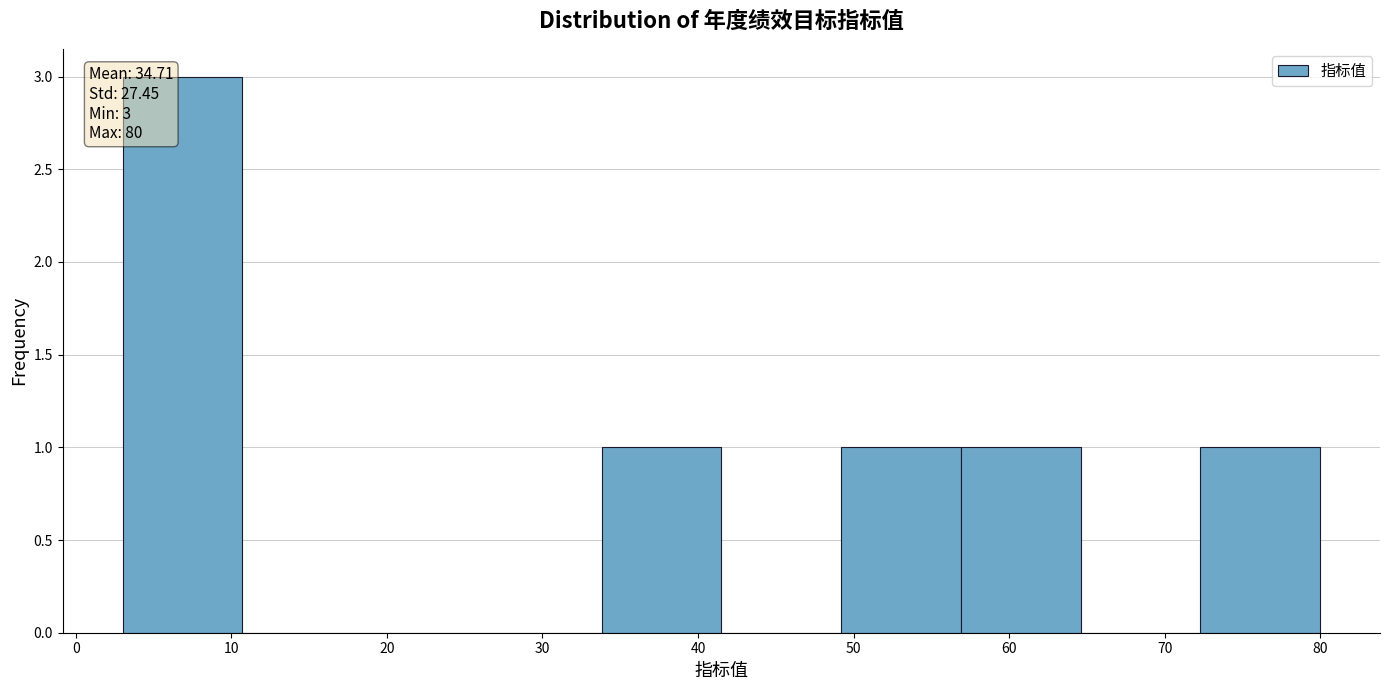

Over which range of the x-axis is the bar tallest?

3.0 to 10.7